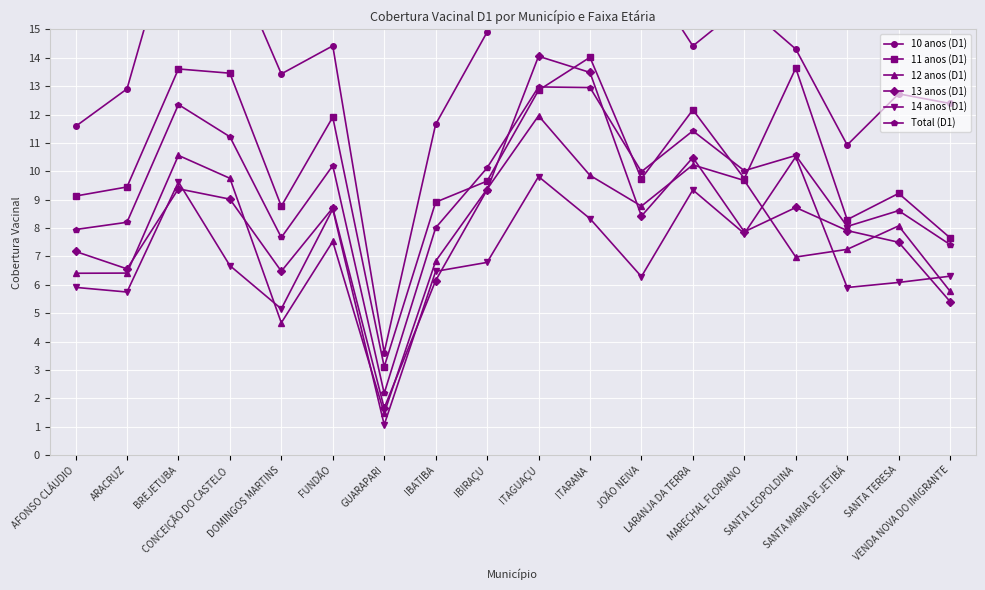

How many values in the 13 anos (D1) series are below 8?

9